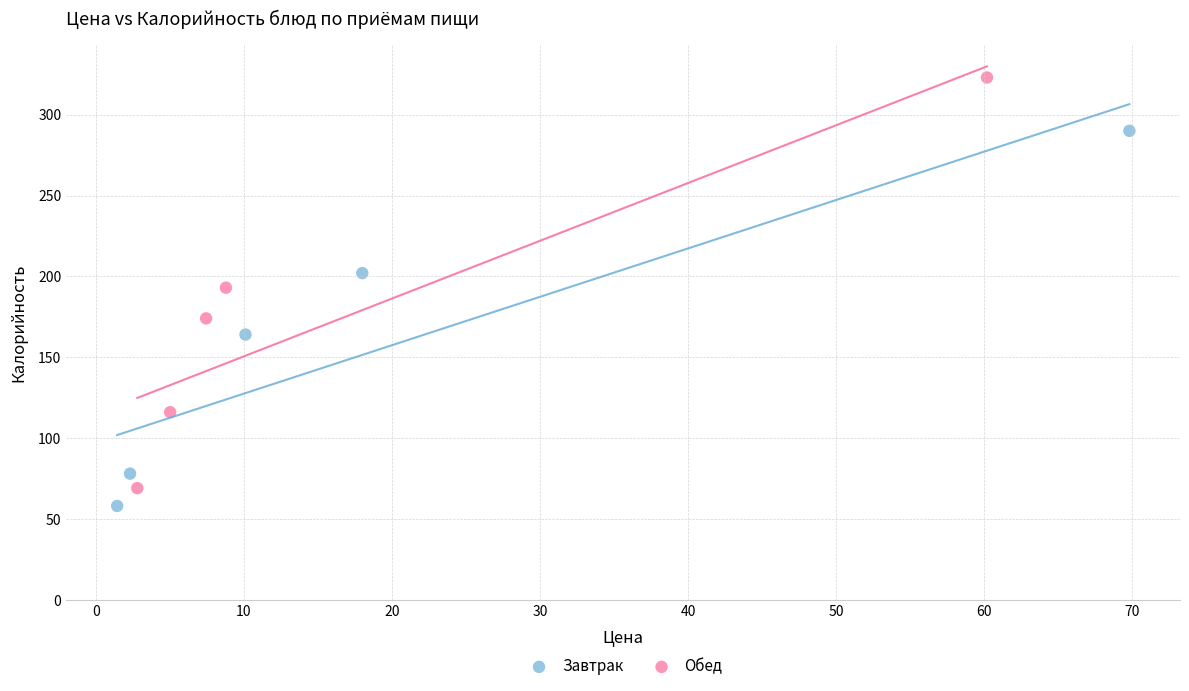

Which series contains the lowest Y value?

Завтрак